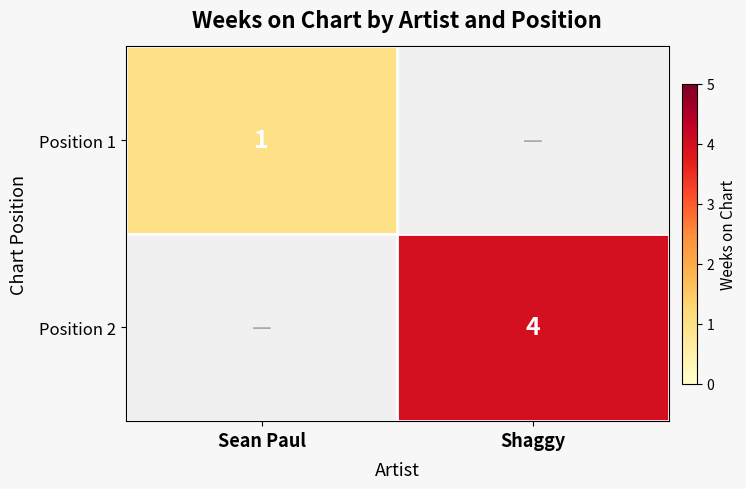

Count the number of data series in this chart.

2